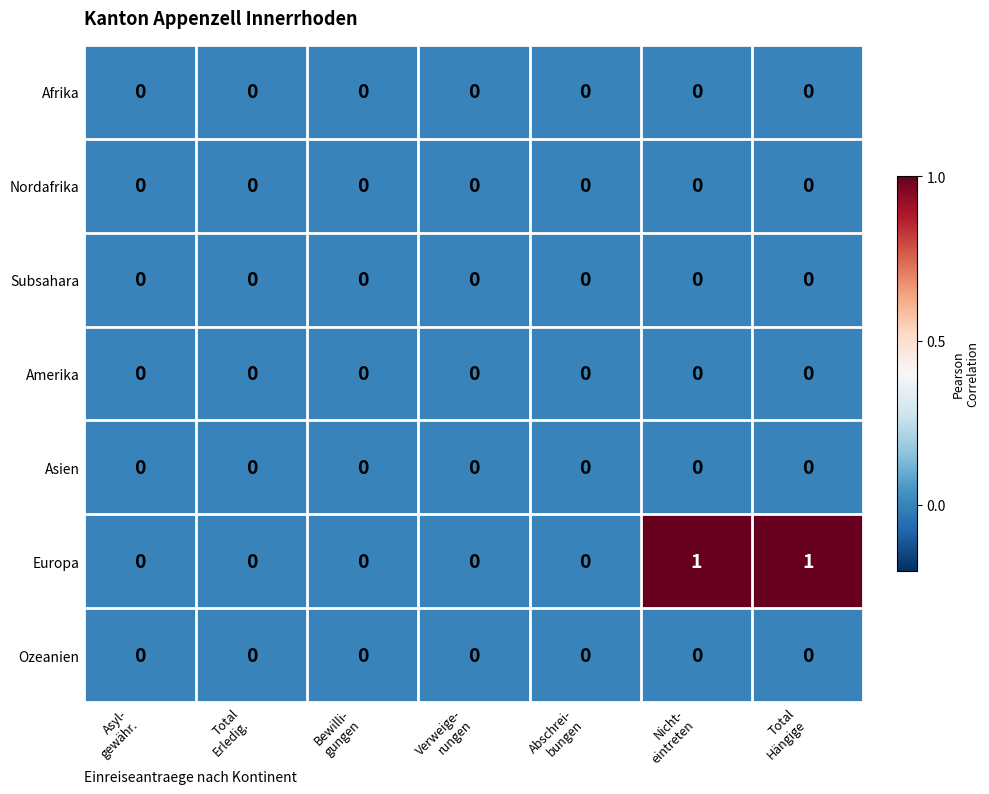

Which series has the widest spread of values?

Europa